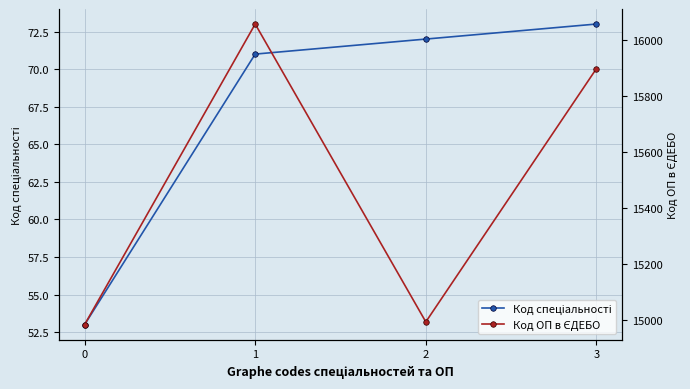

Where does the Код спеціальності series first go above 72?

3